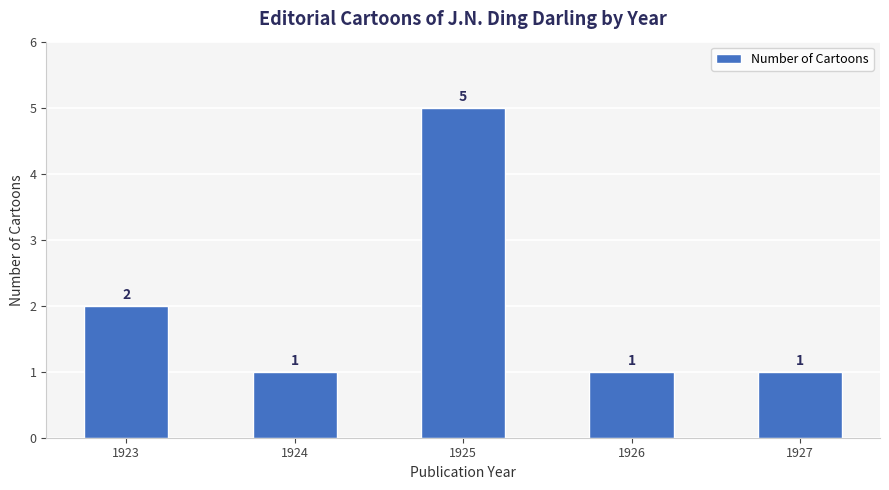

What is the maximum value shown in the chart?

5